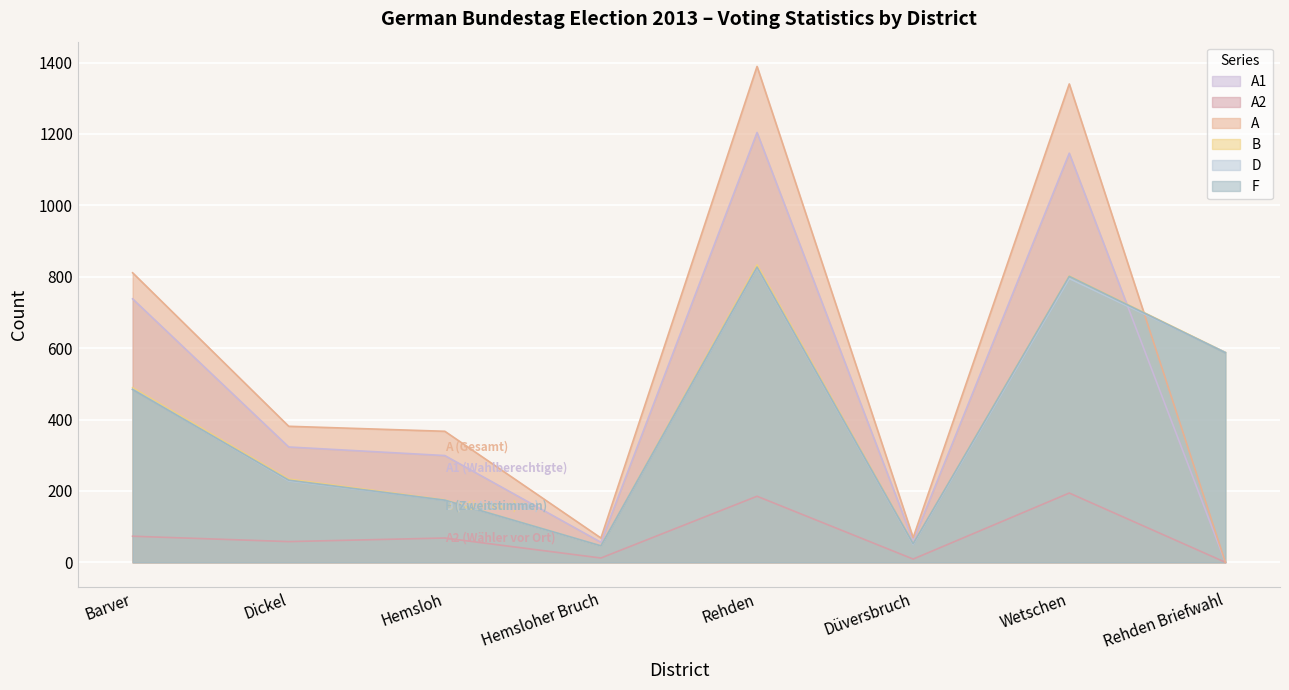

What value does the A2 series have at Hemsloh?

68